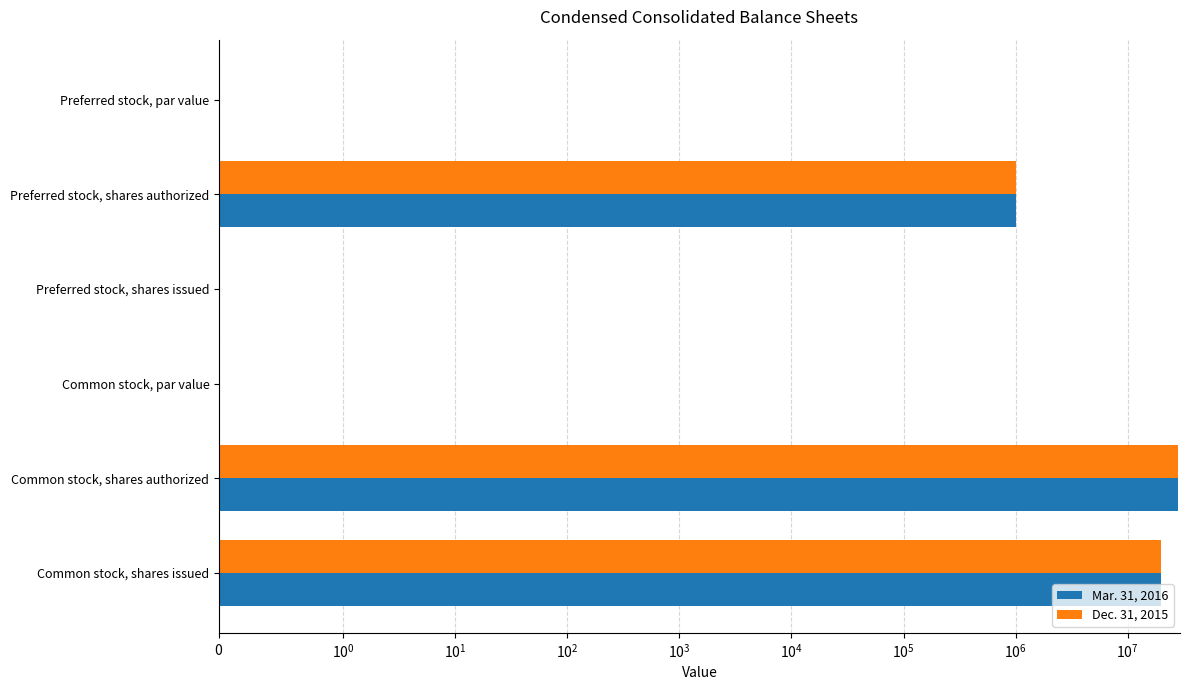

What is the sum of all Dec. 31, 2015 values?

48753170.0